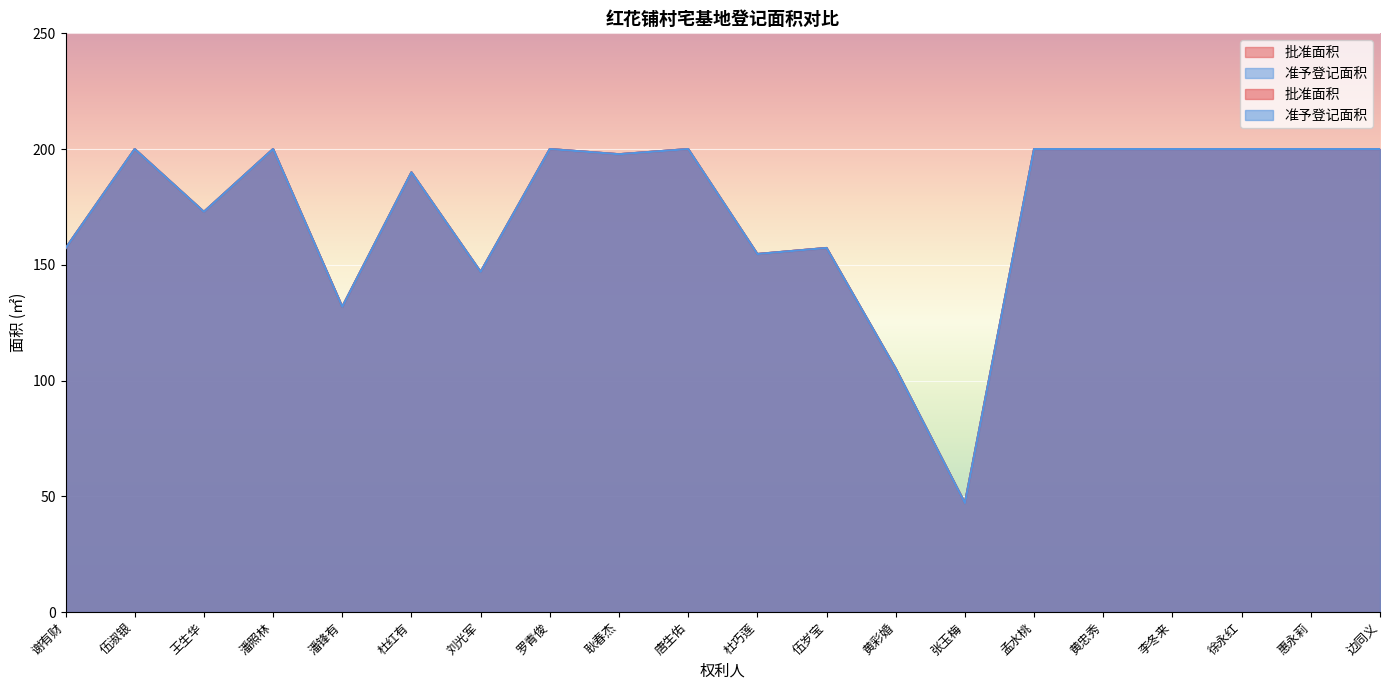

Does the chart display data point markers on the line(s)?

No